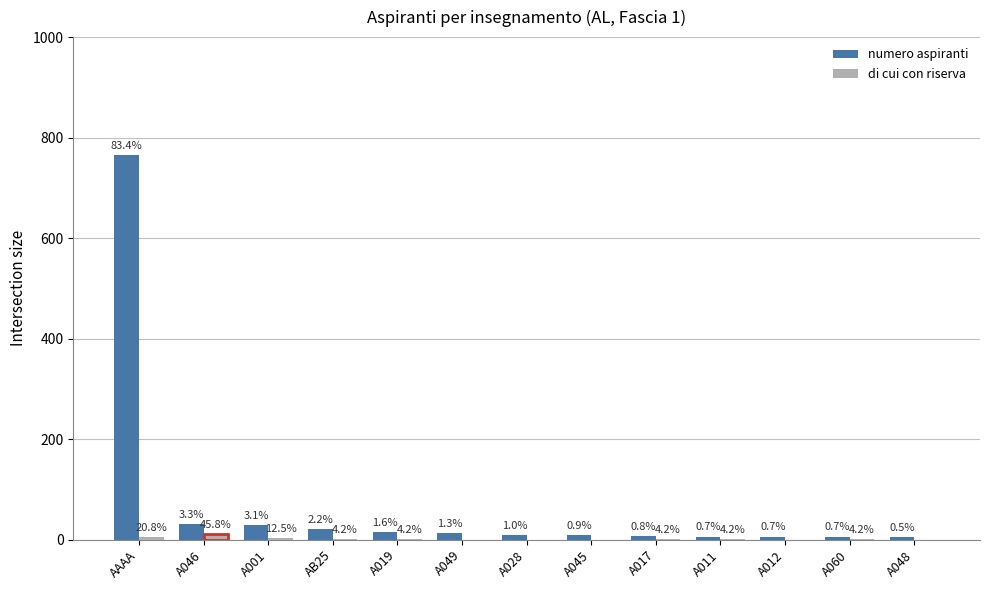

Read the numero aspiranti value at A028, to the nearest 10.

10